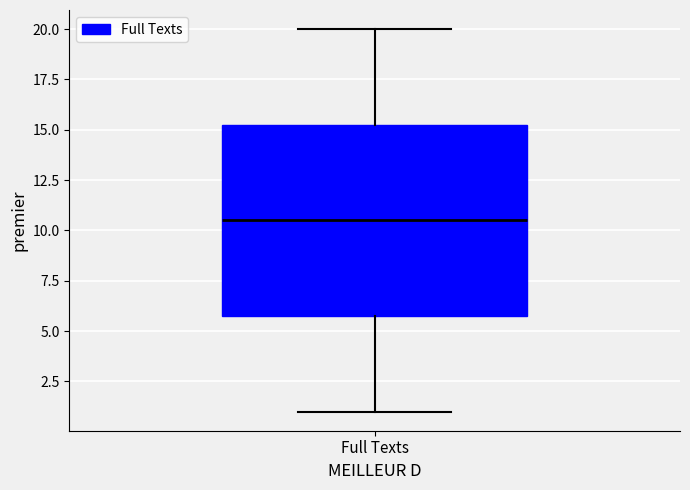

Read this box plot against the y-axis: the position of the median line, the range covered by the box, and the ends of both whiskers. The values are not printed on the chart, so give them approximately, as read against the axis.

median 10.5, box 6.0 to 15.5, whiskers 1.0 to 20.0